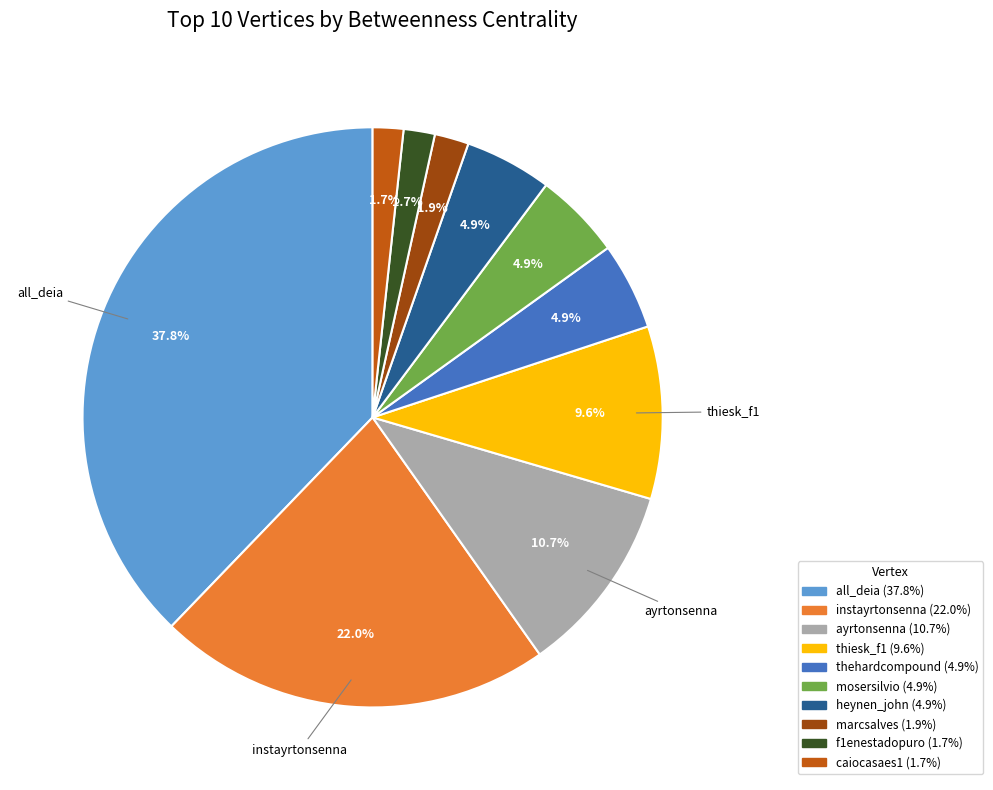

Is there a majority slice in this chart?

No